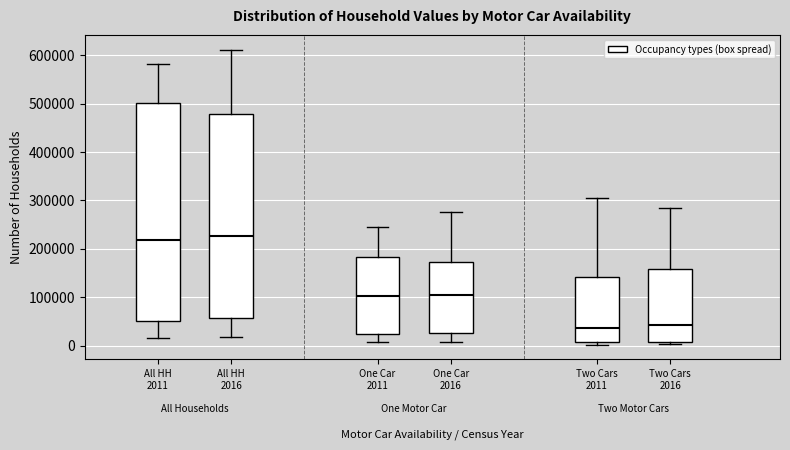

Reading left to right, read every box against the y-axis: the position of its median line, the range the box covers, and the ends of its whiskers. The values are not printed on the chart, so give them approximately, as read against the axis.

All HH 2011: median 220000, box 50000 to 500000, whiskers 10000 to 580000
All HH 2016: median 230000, box 60000 to 480000, whiskers 20000 to 610000
One Car 2011: median 100000, box 20000 to 180000, whiskers 10000 to 250000
One Car 2016: median 100000, box 30000 to 170000, whiskers 10000 to 280000
Two Cars 2011: median 40000, box 10000 to 140000, whiskers 0 to 310000
Two Cars 2016: median 40000, box 10000 to 160000, whiskers 0 to 280000